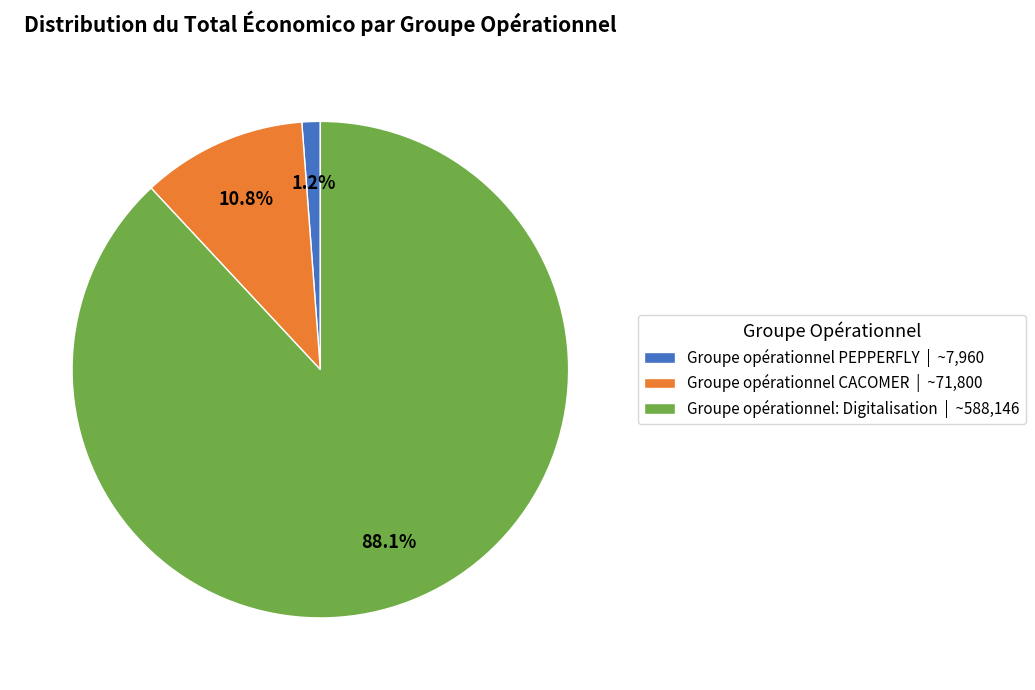

How many slices are in this pie chart?

3